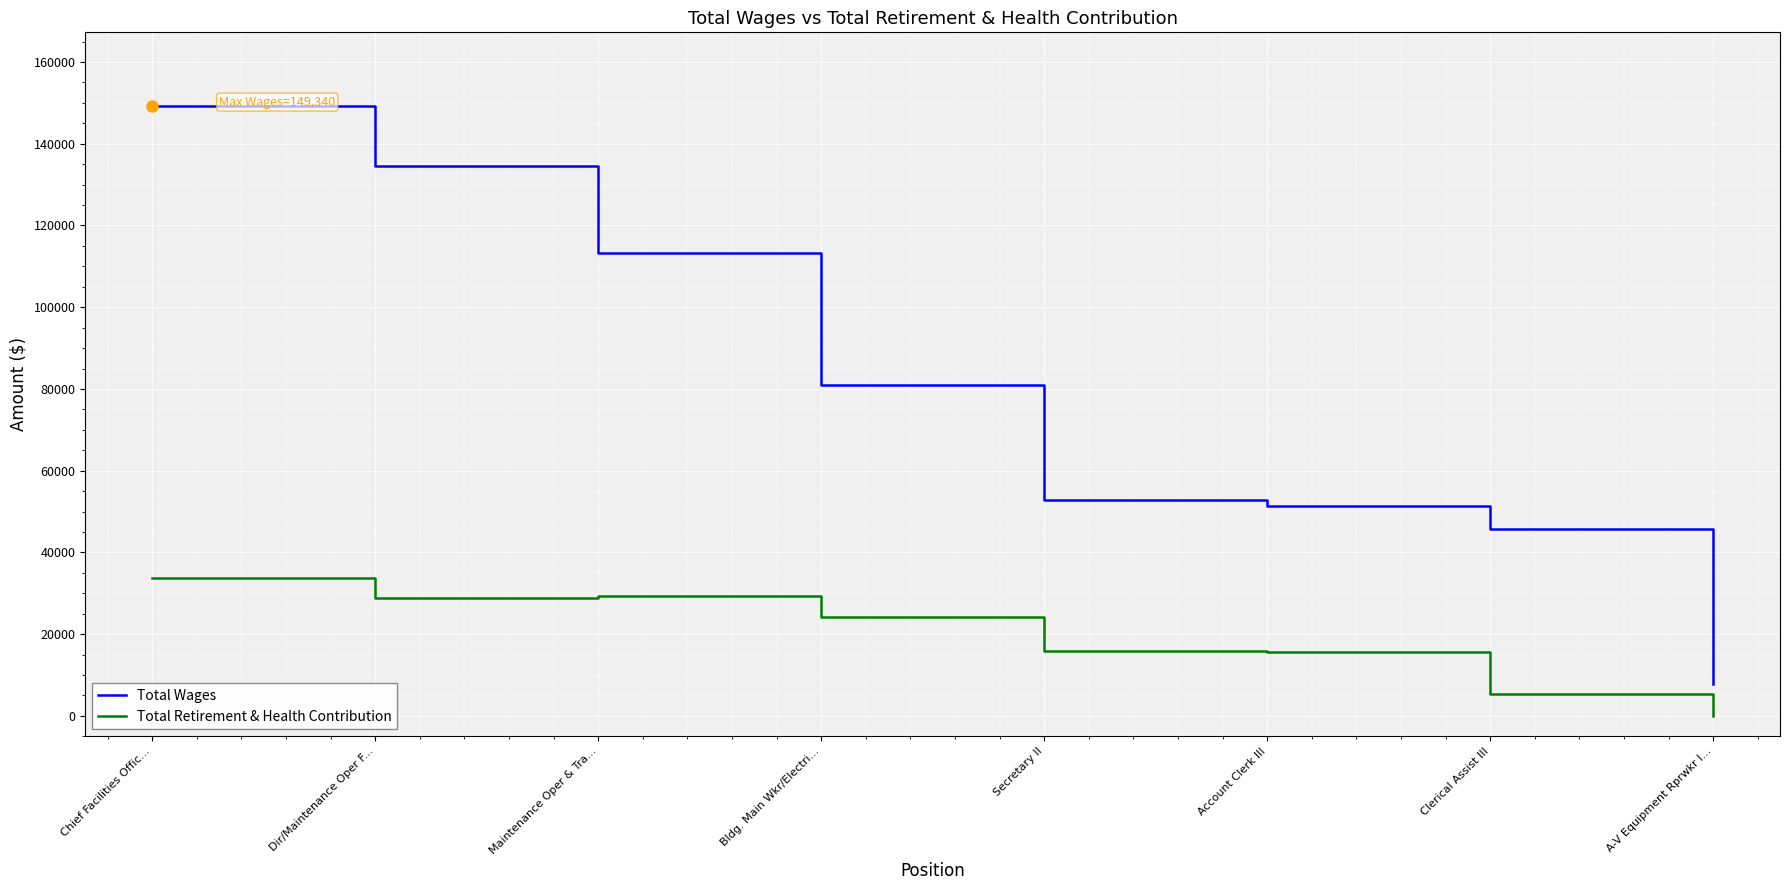

At how many categories does at least one series exceed 6552?

8